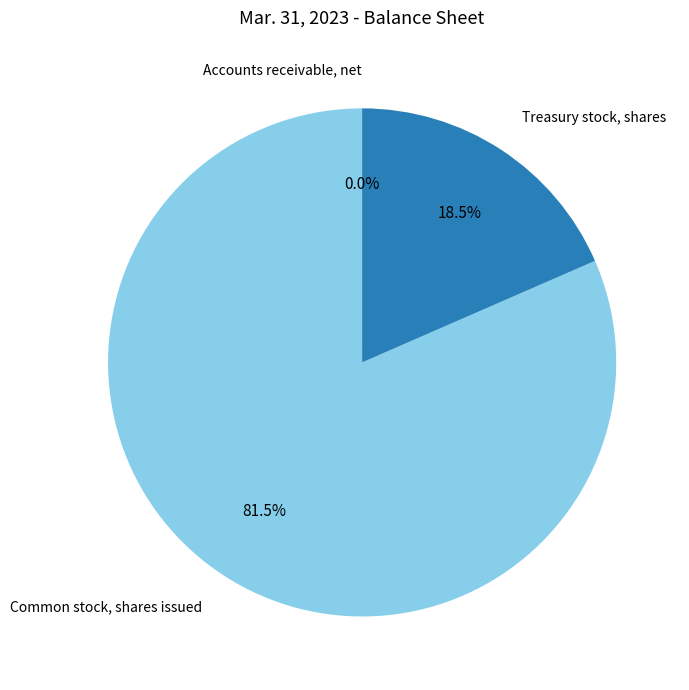

Is there any slice that represents more than half of the pie?

Yes